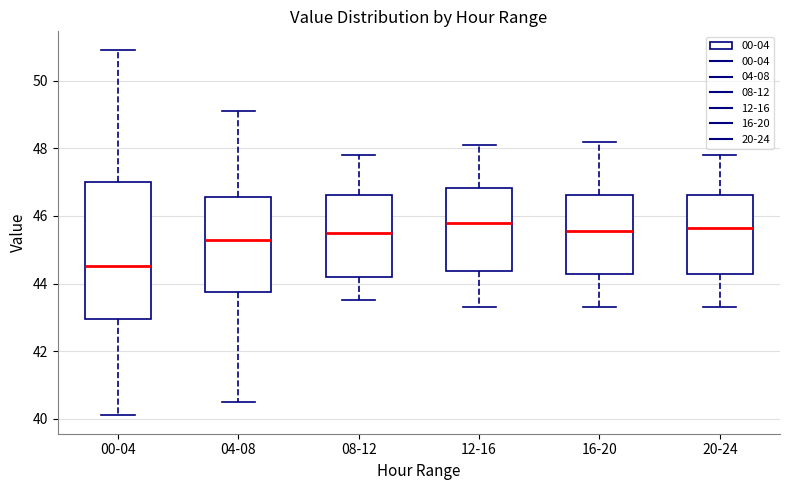

Which box is the tallest, from its lower edge to its upper edge?

00-04